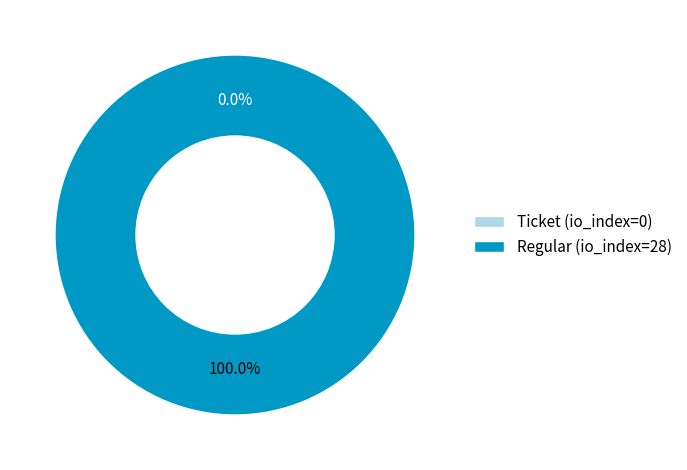

How many segments does this pie chart have?

2